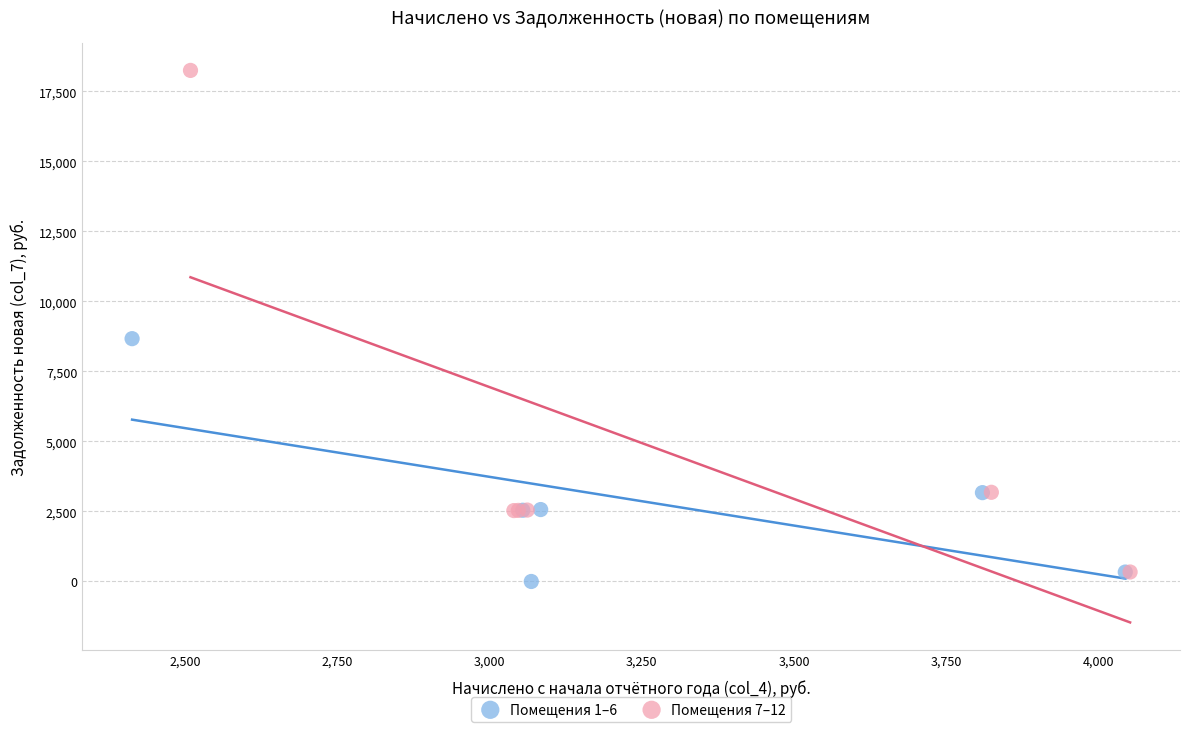

Which series contains the highest Y value?

Помещения 7–12